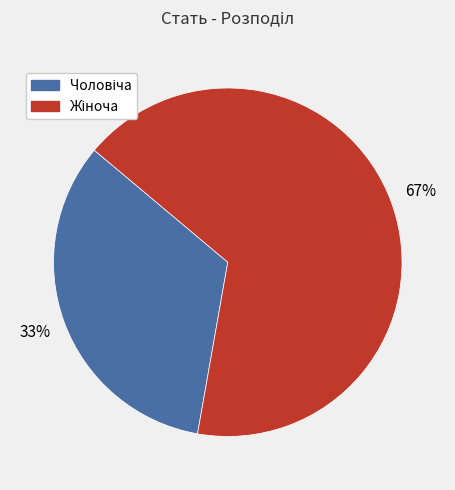

Does any single category account for the majority?

Yes